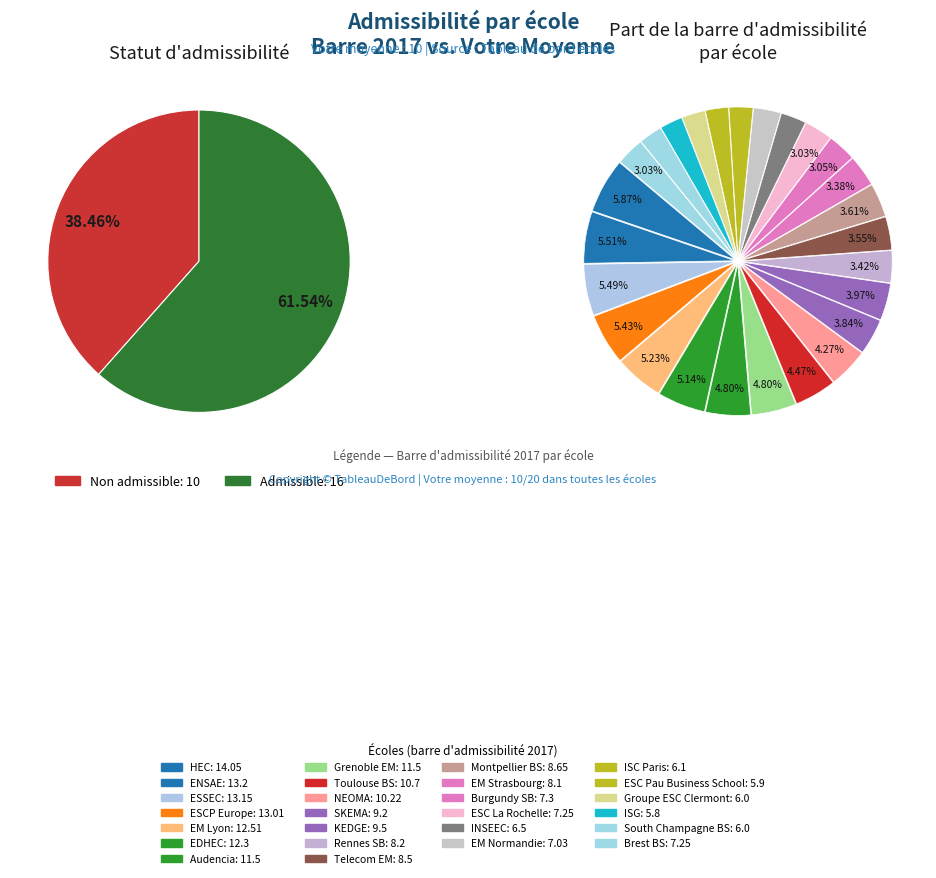

Rank the categories by value from lowest to highest.

ISG, ESC Pau Business School, Groupe ESC Clermont, South Champagne BS, ISC Paris, INSEEC, EM Normandie, ESC La Rochelle, Brest BS, Burgundy SB, EM Strasbourg, Rennes SB, Telecom EM, Montpellier BS, SKEMA, KEDGE, NEOMA, Toulouse BS, Audencia, Grenoble EM, EDHEC, EM Lyon, ESCP Europe, ESSEC, ENSAE, HEC